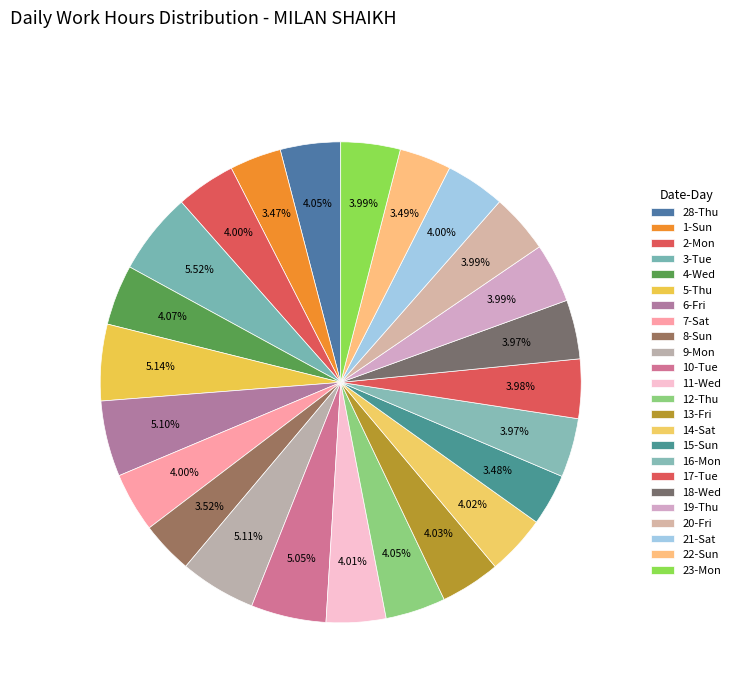

Is there a majority slice in this chart?

No